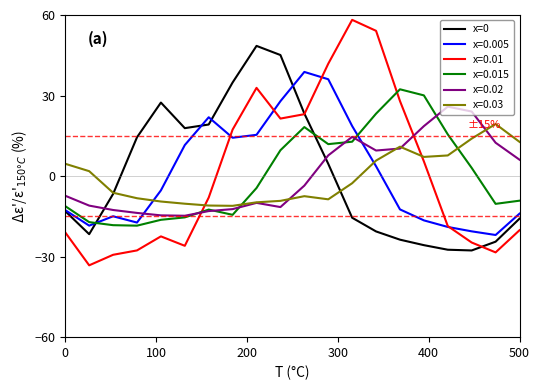

List the series in order of their peak value, highest first.

x=0.01, x=0, x=0.005, x=0.015, x=0.02, x=0.03